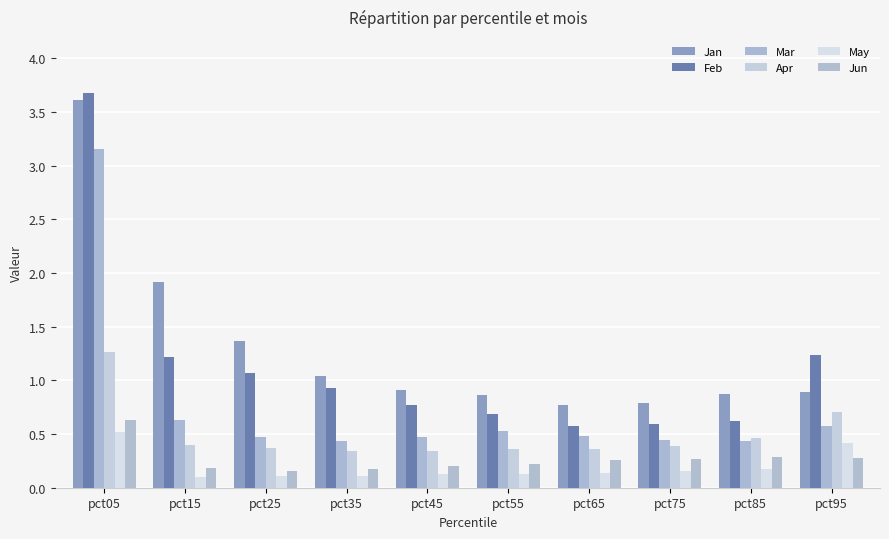

What is the difference between the Feb values at pct45 and pct85?

0.1